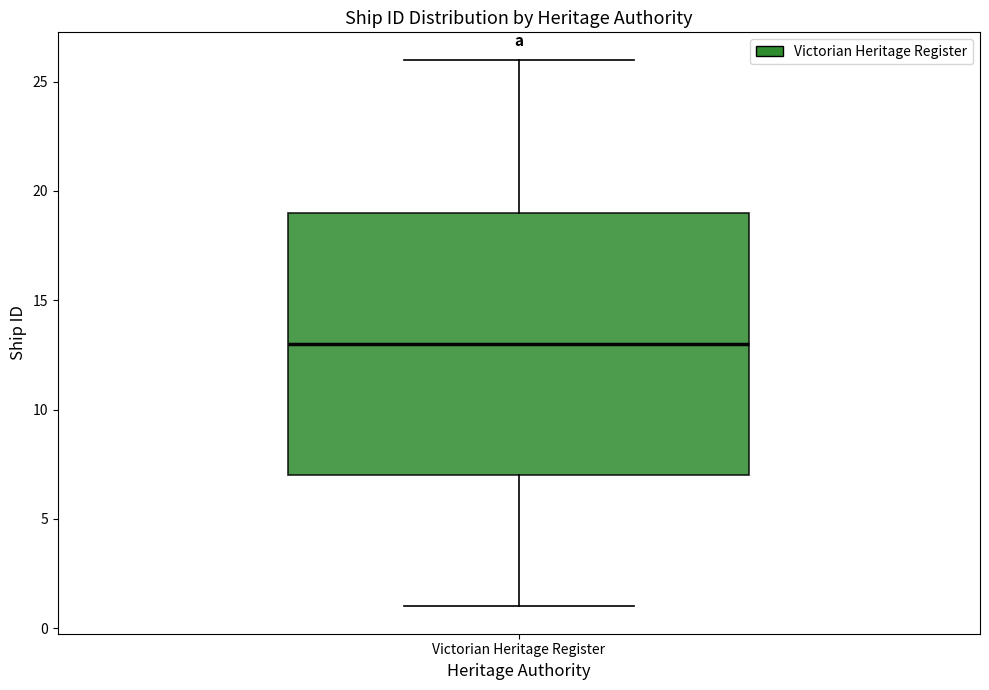

Transcribe this box plot: give where the median line is, the range the box spans, and where the two whiskers end, as read against the y-axis. The values are not printed on the chart, so give them approximately, as read against the axis.

median 13, box 7 to 19, whiskers 1 to 26